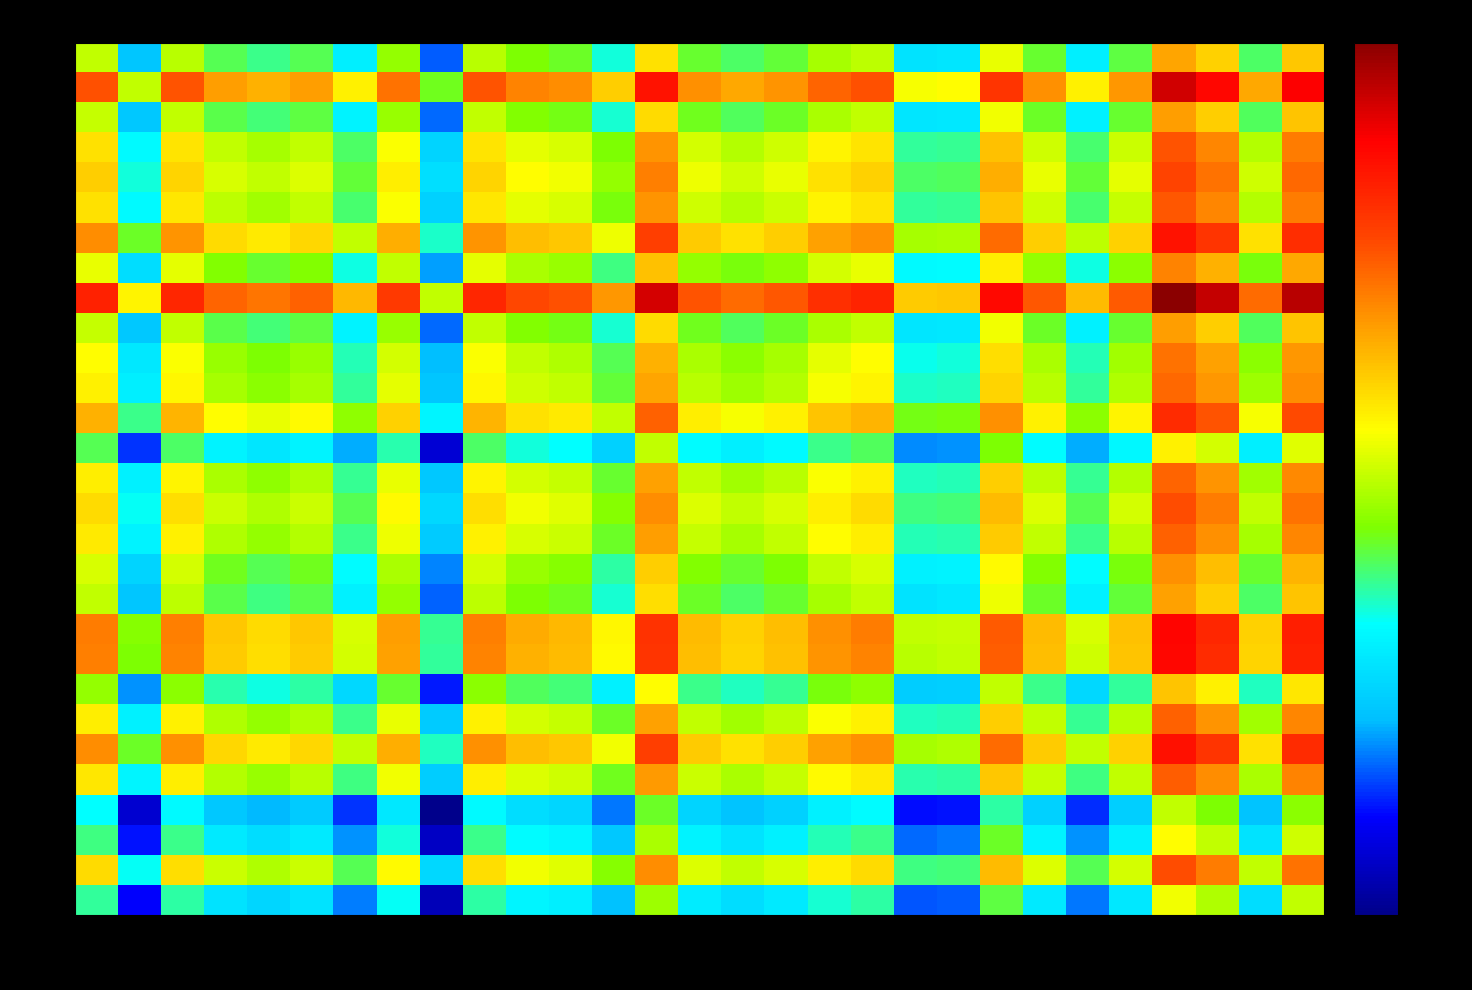

What is the maximum value shown in the chart?

1.3